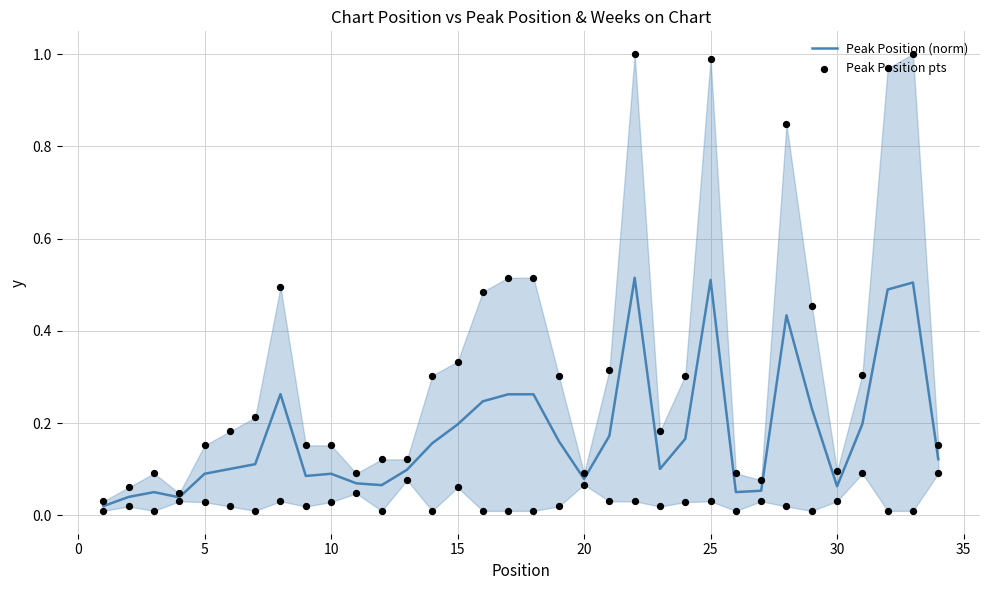

Which series reaches the maximum Y coordinate?

Peak Position pts